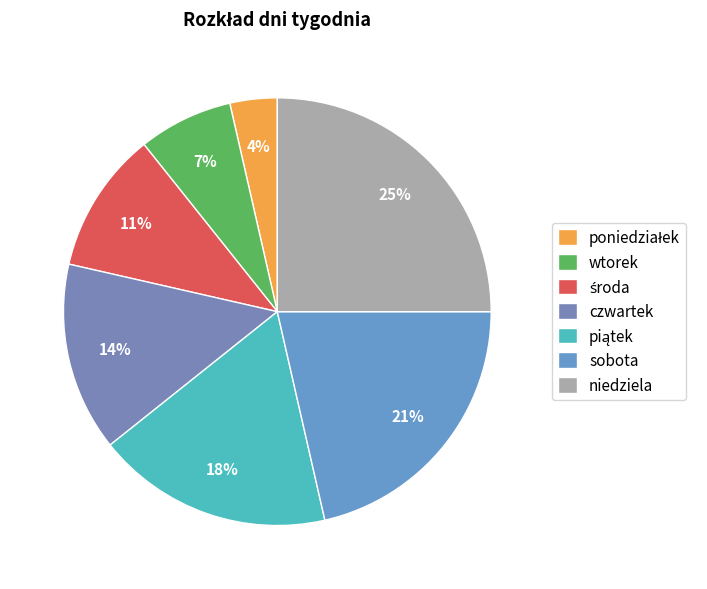

What is the largest slice in the pie chart?

niedziela